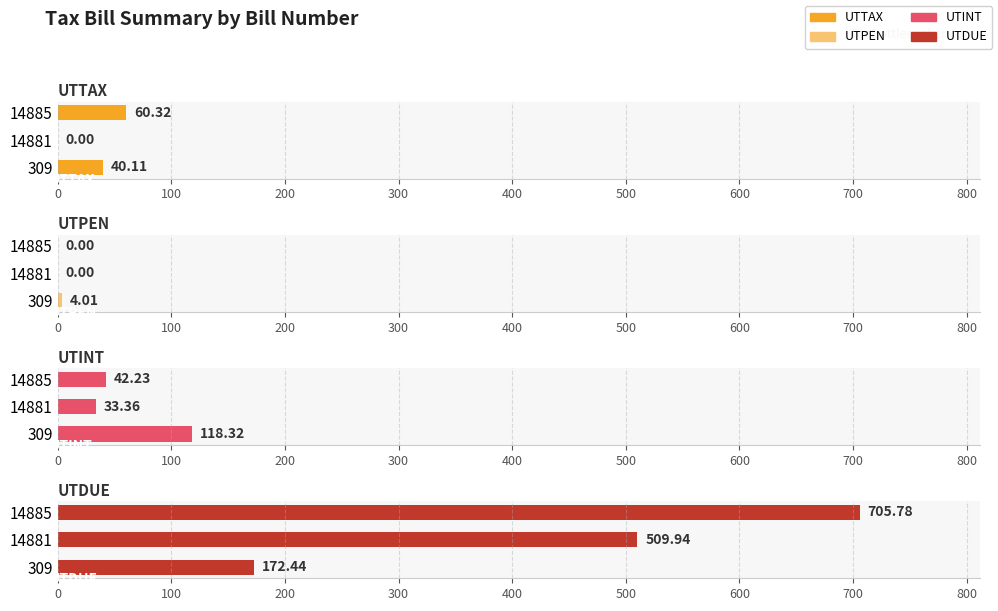

How many bars are there in total?

12